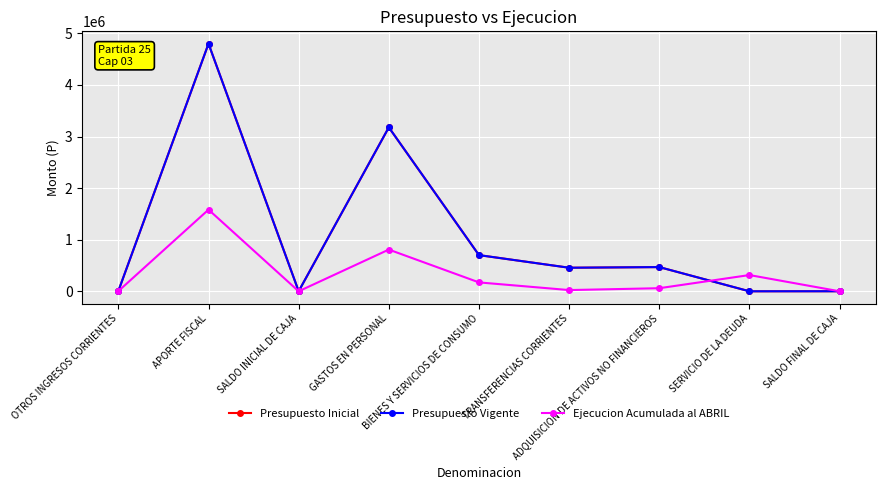

Is it true that Ejecucion Acumulada al ABRIL equals 1582524 at APORTE FISCAL?

True